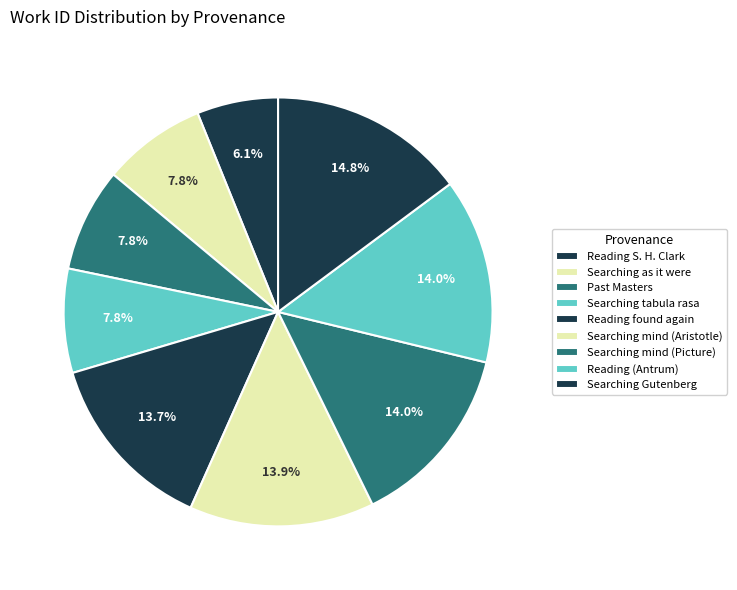

What percentage is the Reading found again slice, to the nearest percent?

14%